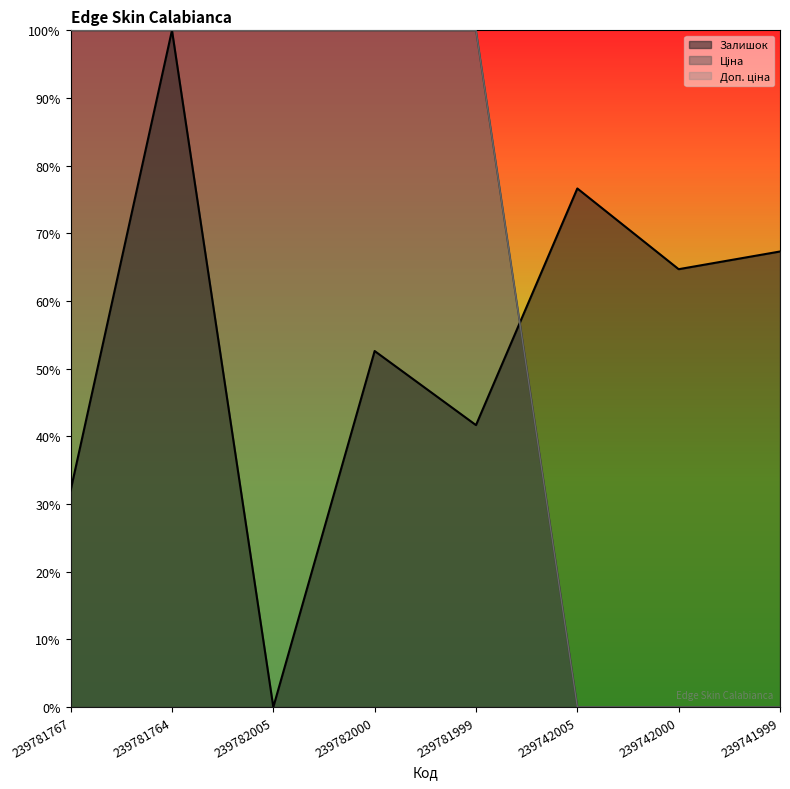

Which series has the largest total across all categories?

Ціна